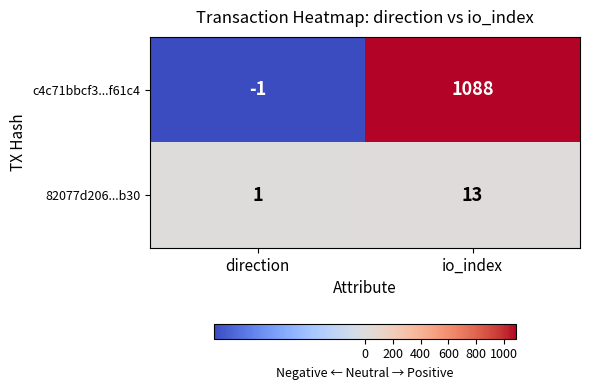

What is the difference between the c4c71bbcf3...f61c4 values at io_index and direction?

1089